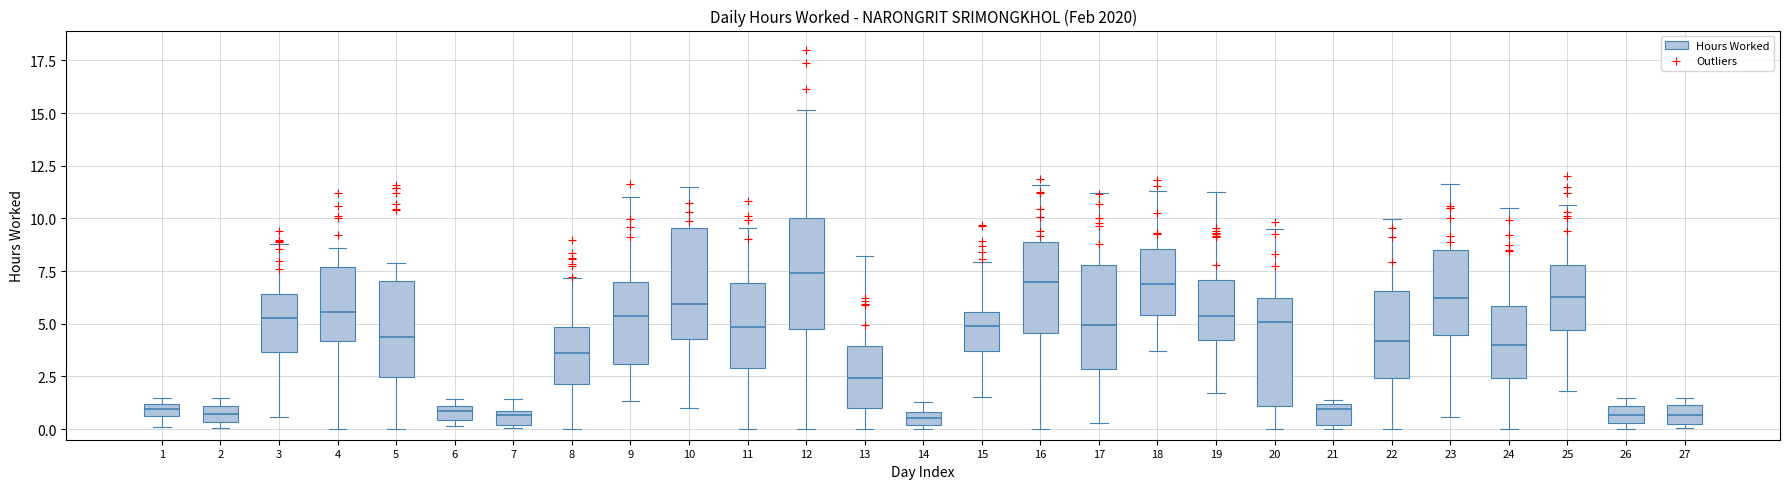

Where is the lower edge of the box at x = 12 on the y-axis? The values are not printed on the chart, so give them approximately, as read against the axis.

5.0